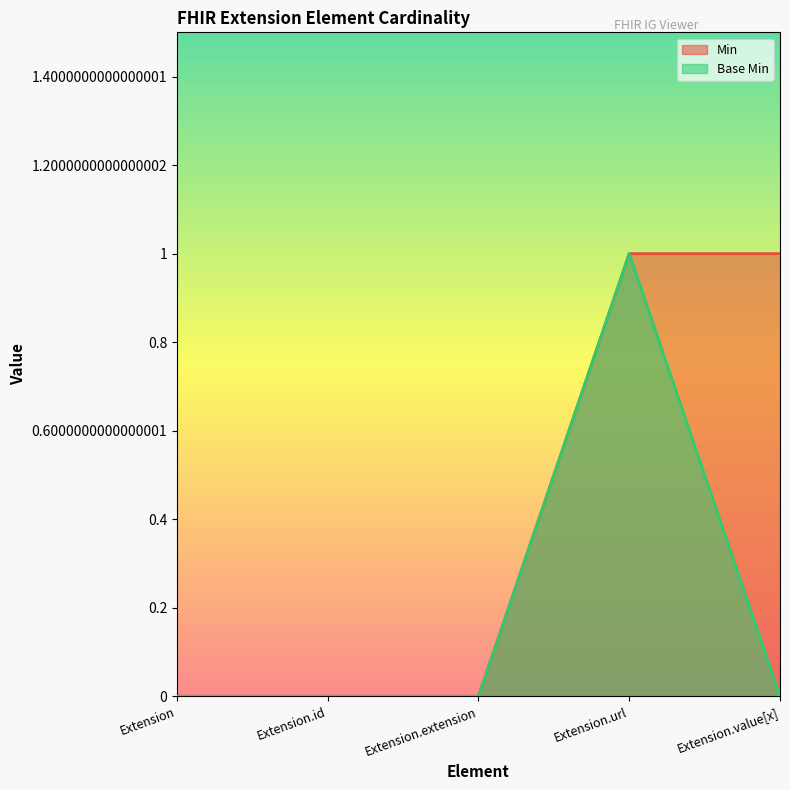

Which series changed the most between Extension.extension and Extension.value[x]?

Min